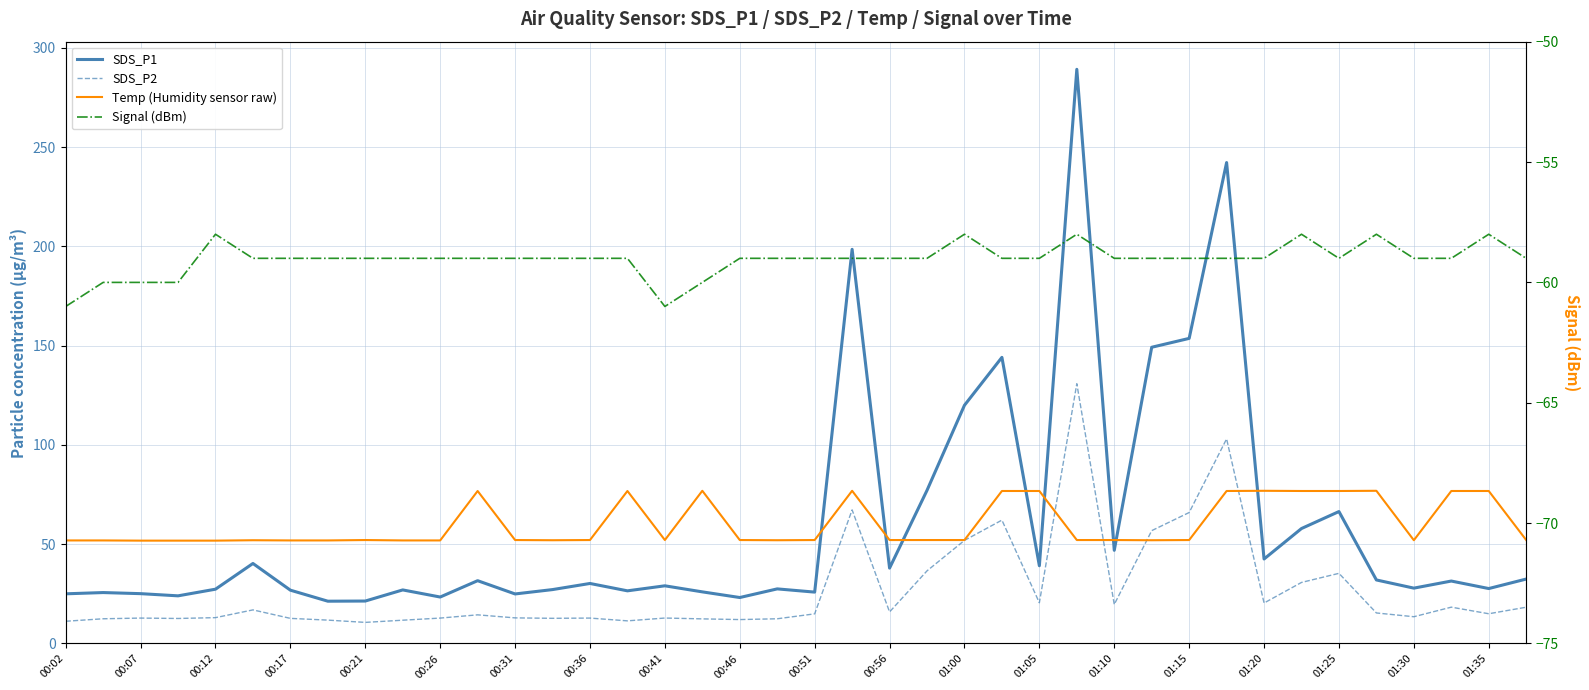

What is the total value across all series at 00:46?

31.6